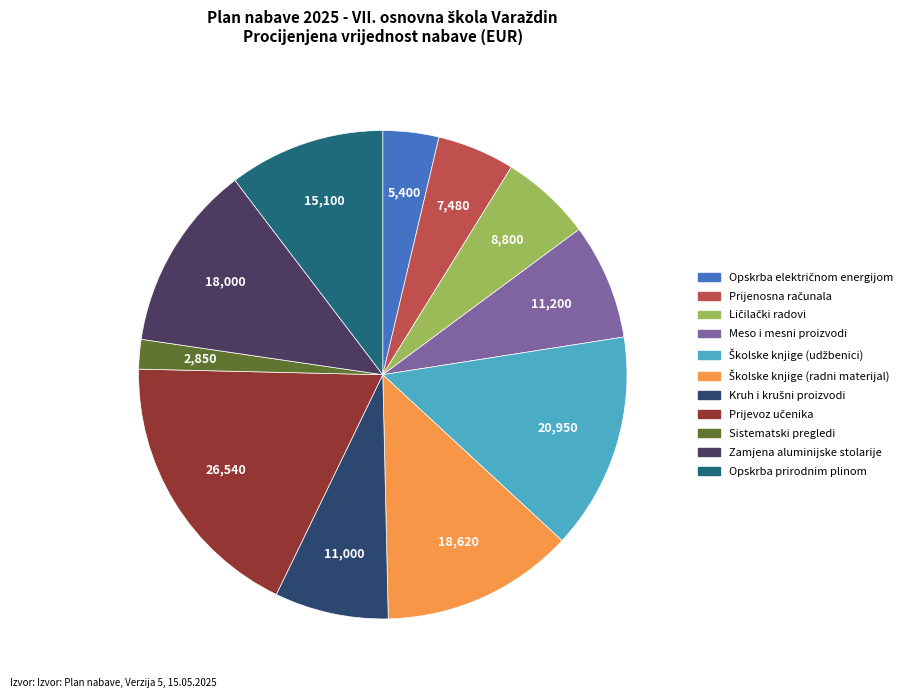

How much of the chart is everything except Ličilački radovi?

94.0%